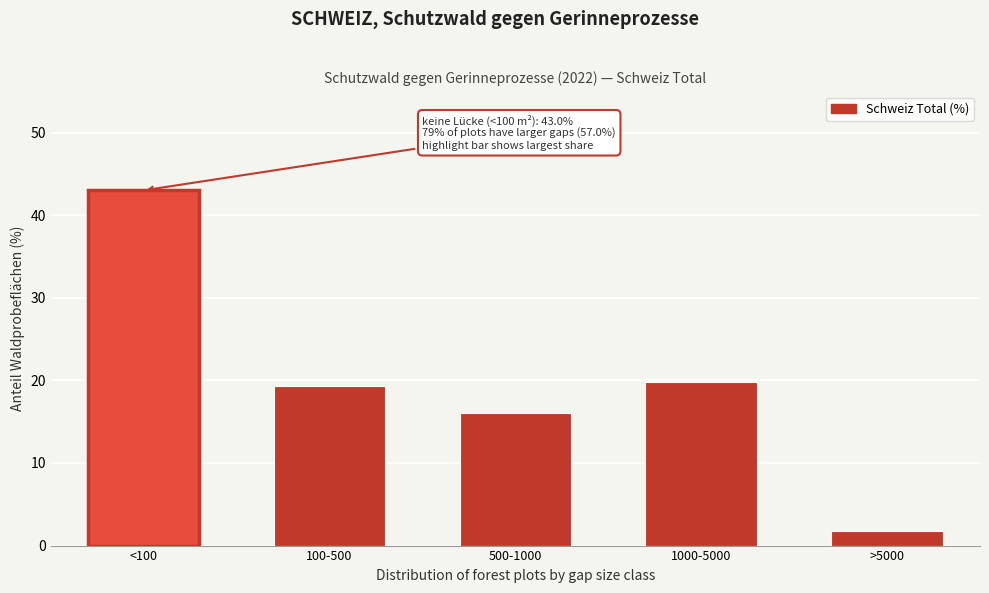

Reading left to right, list all the values displayed in this chart.

<100=43.0	100-500=19.3	500-1000=16.1	1000-5000=19.8	>5000=1.8